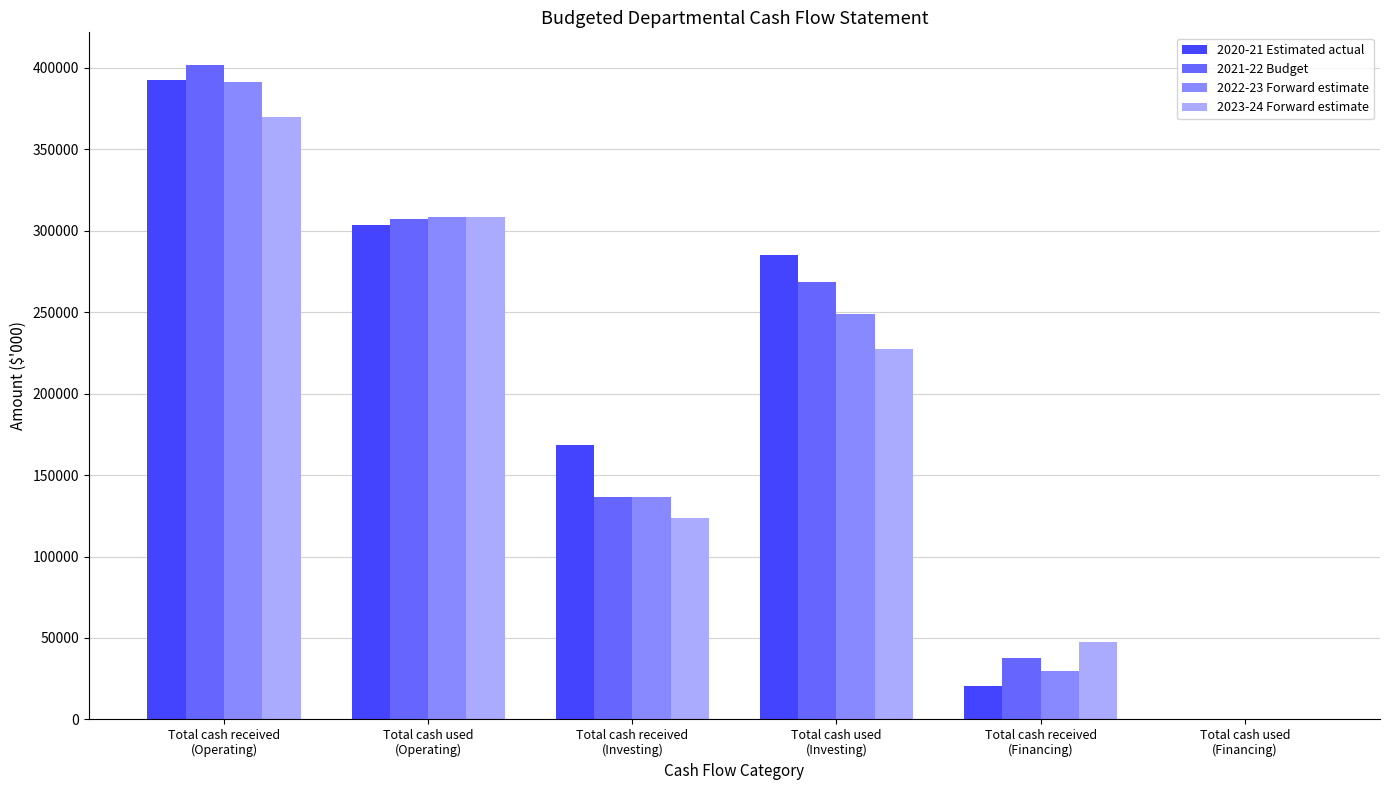

At which category is the sum across all series the highest?

Total cash received
(Operating)